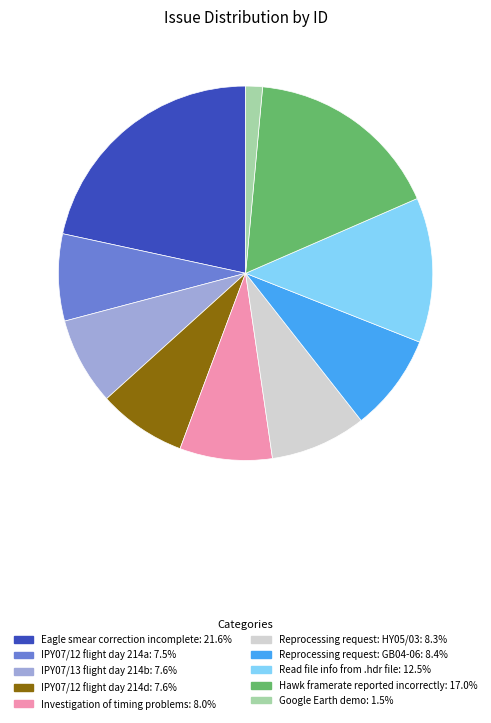

What is the smallest slice in the pie chart?

Google Earth demo